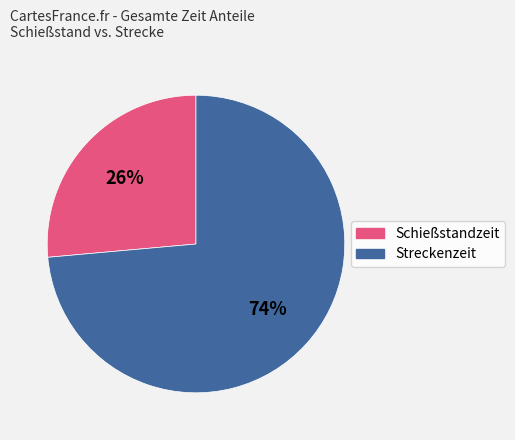

Is there any slice that represents more than half of the pie?

Yes